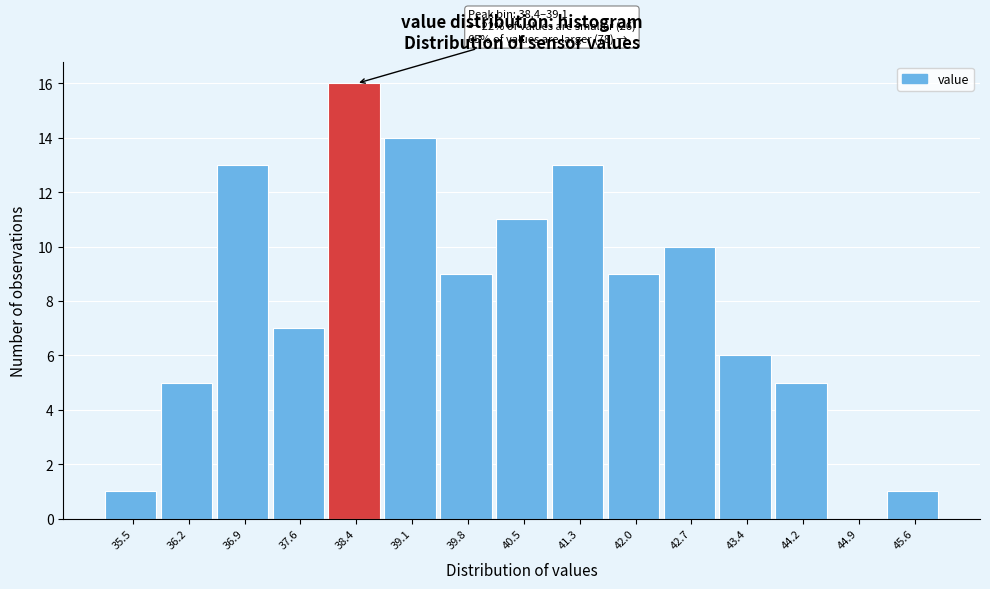

Reading left to right, list all the values displayed in this chart.

35.5=1	36.2=5	36.9=13	37.6=7	38.4=16	39.1=14	39.8=9	40.5=11	41.3=13	42.0=9	42.7=10	43.4=6	44.2=5	44.9=0	45.6=1